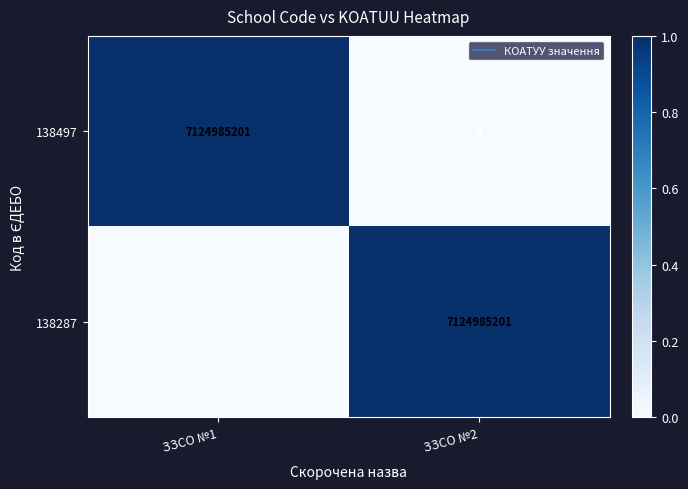

What is the spread (max minus min) of values at ЗЗСО №2?

7124985201